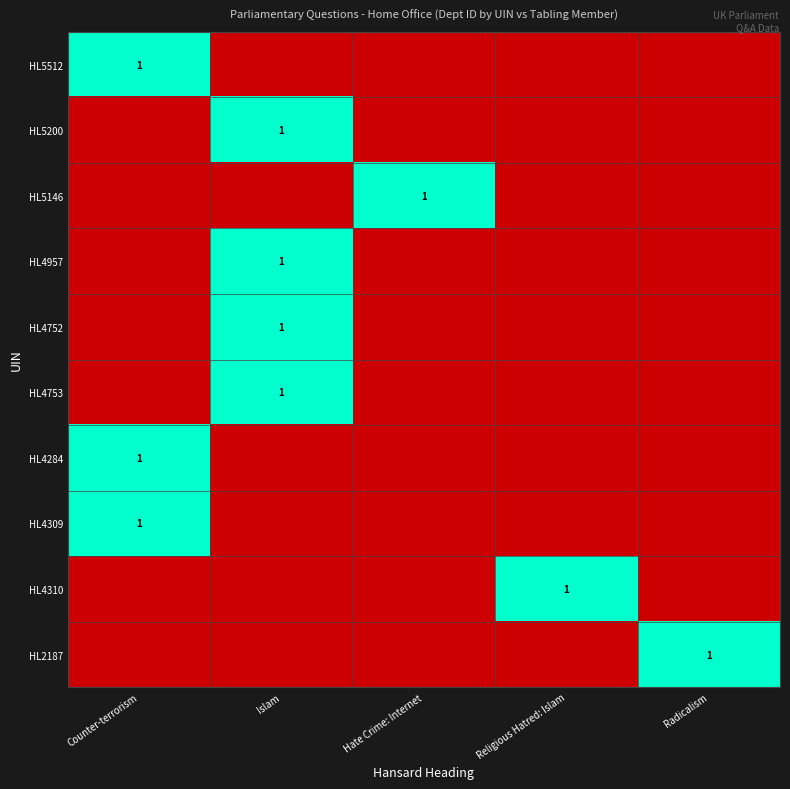

The value of HL4753 at Islam is 1. True or false?

True